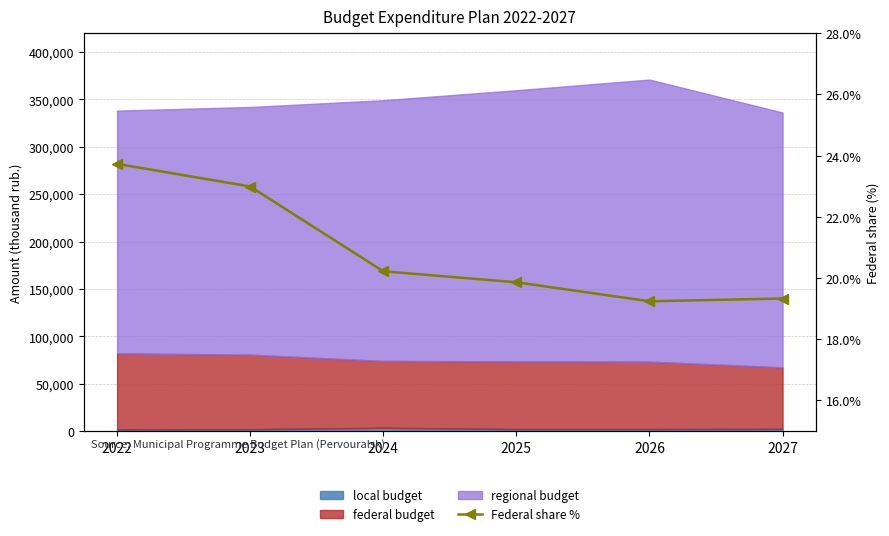

List the labels in order of value, largest first.

2022, 2023, 2024, 2025, 2027, 2026